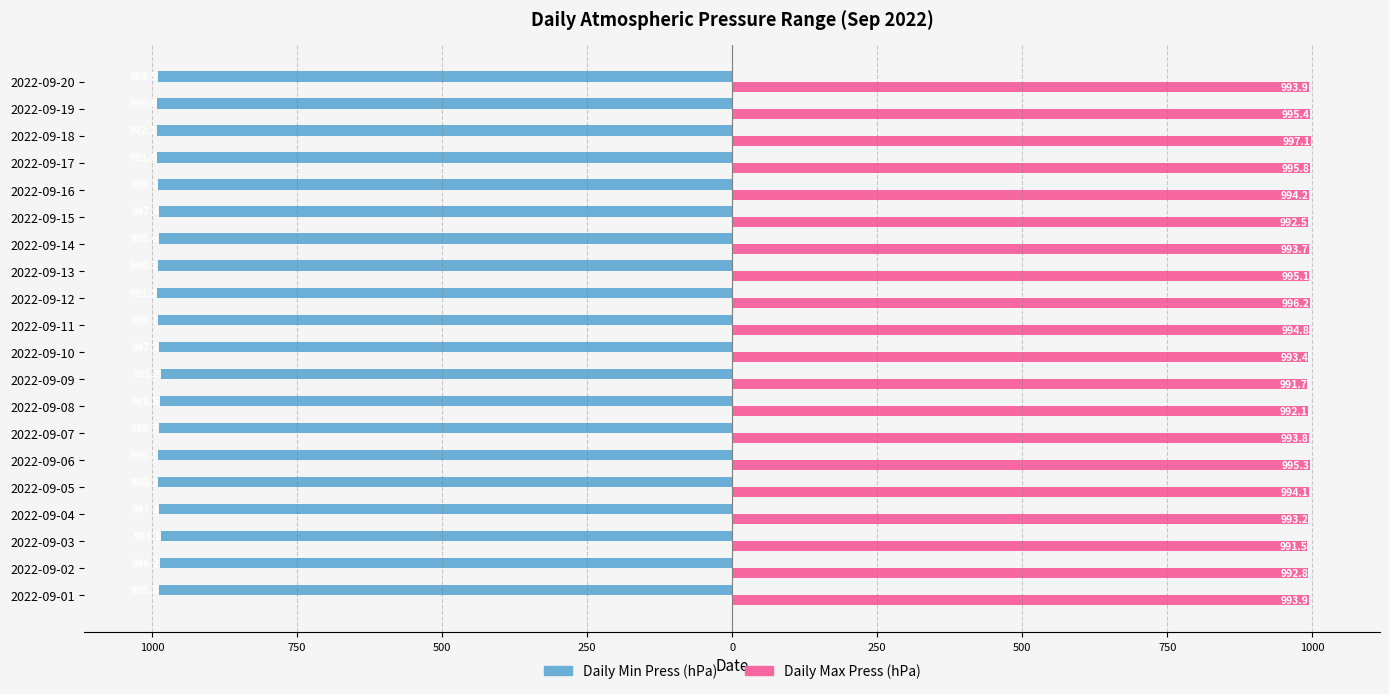

Reading right to left, what are all the values shown in this chart?

Daily Min Press (hPa): -989.5	-990.8	-992.1	-991.0	-989.3	-987.4	-988.6	-990.3	-991.2	-989.1	-987.8	-985.3	-986.5	-988.7	-990.1	-989.2	-987.3	-984.1	-986.2	-988.5
Daily Max Press (hPa): 993.9	995.4	997.1	995.8	994.2	992.5	993.7	995.1	996.2	994.8	993.4	991.7	992.1	993.8	995.3	994.1	993.2	991.5	992.8	993.9